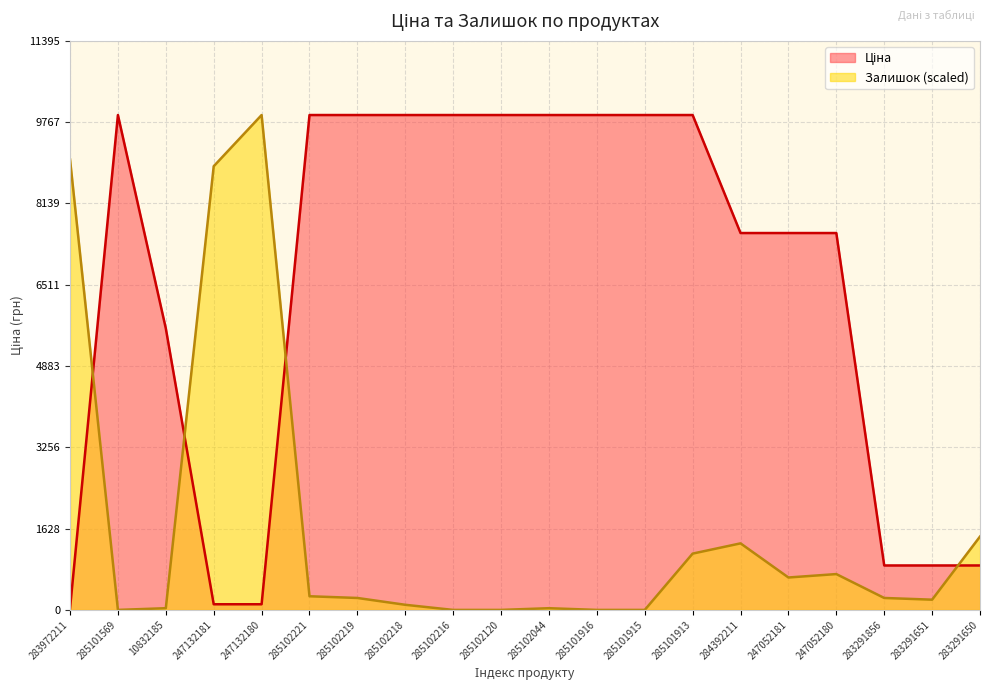

What is the greatest value displayed?

9908.5